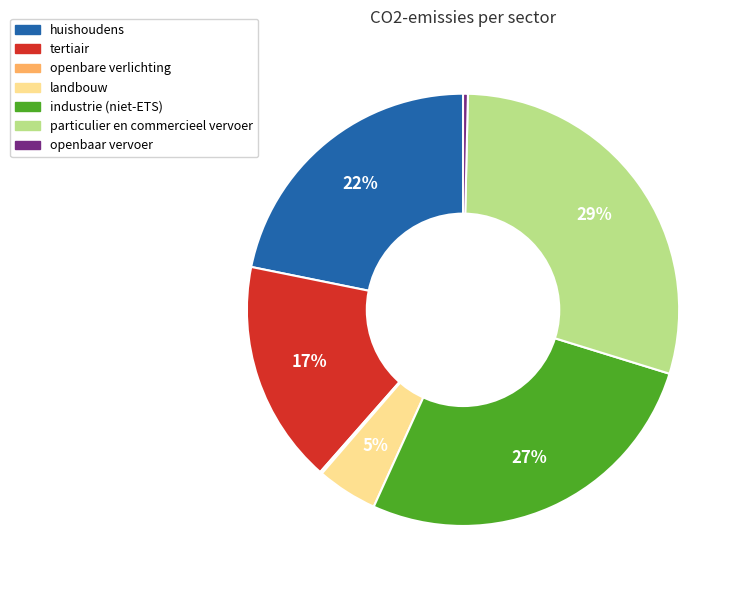

Is there any slice that represents more than half of the pie?

No